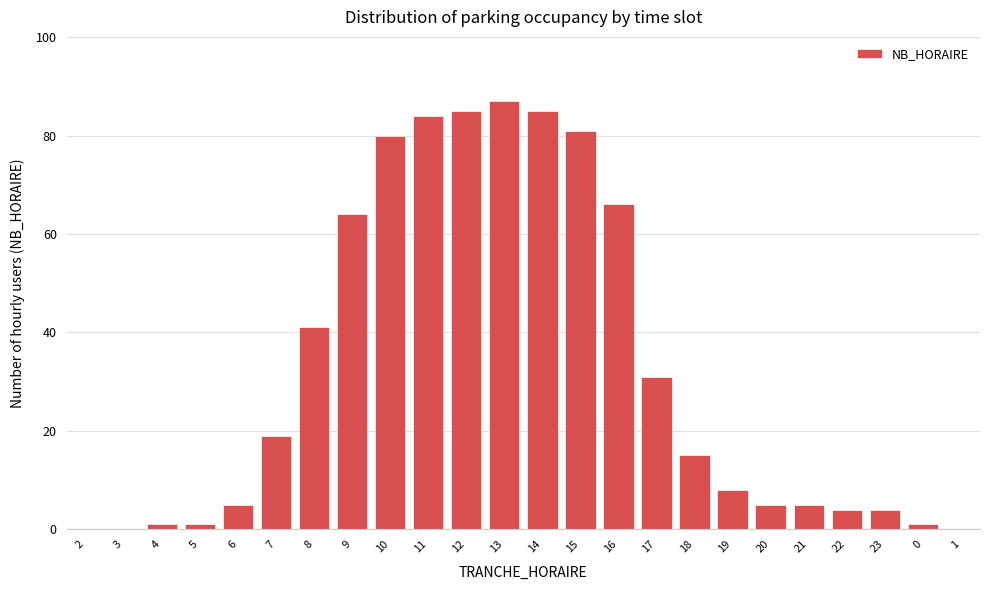

Reading left to right, transcribe all the data shown in this chart.

2=0	3=0	4=1	5=1	6=5	7=19	8=41	9=64	10=80	11=84	12=85	13=87	14=85	15=81	16=66	17=31	18=15	19=8	20=5	21=5	22=4	23=4	0=1	1=0